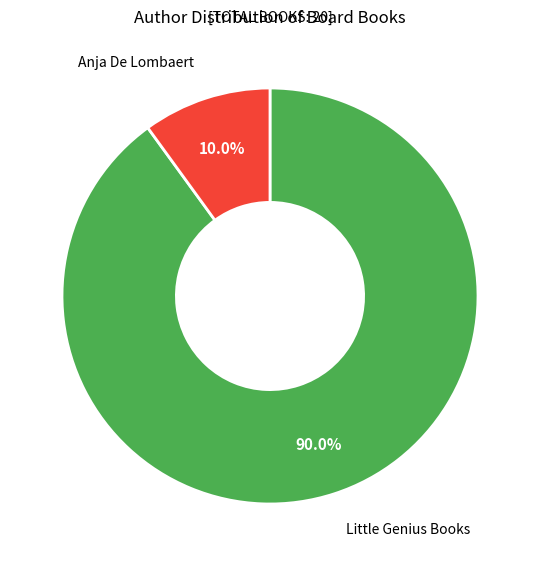

Does any single category account for the majority?

Yes